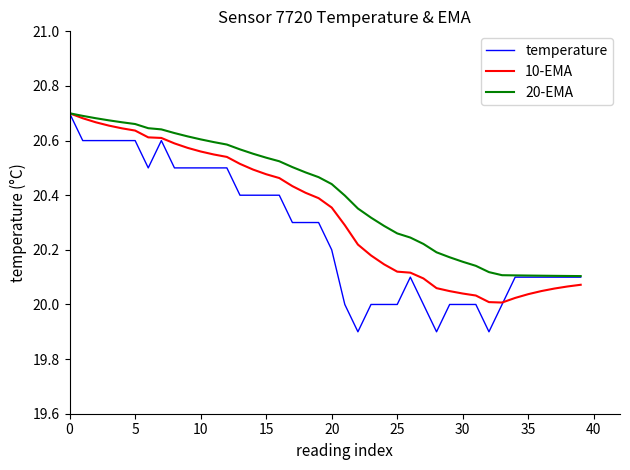

Which series has the largest range (max minus min)?

temperature